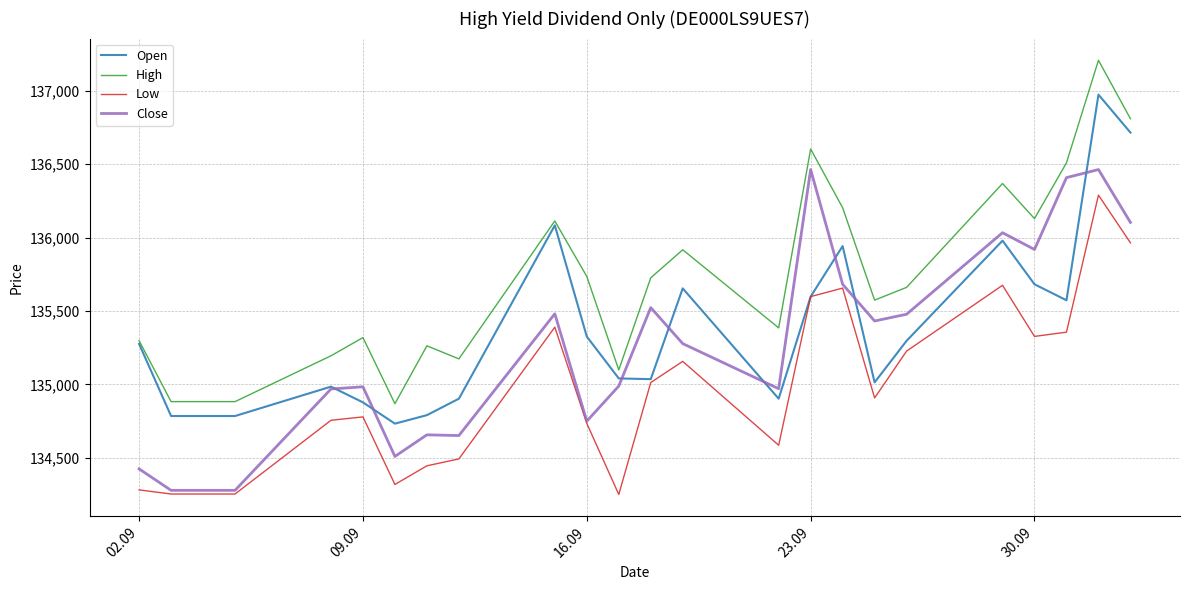

How many lines are shown in the chart?

4